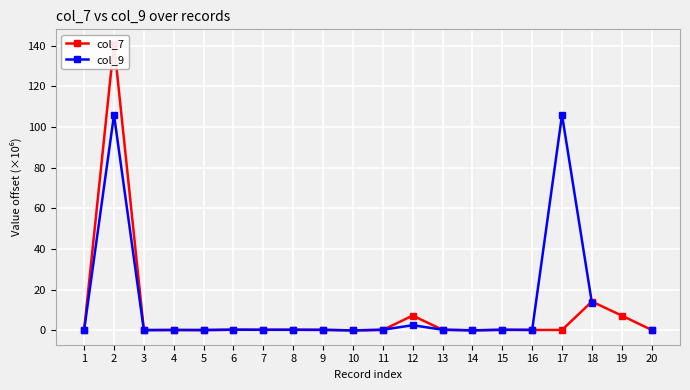

True or false: col_7 has more than 0 points higher than both neighbors.

True